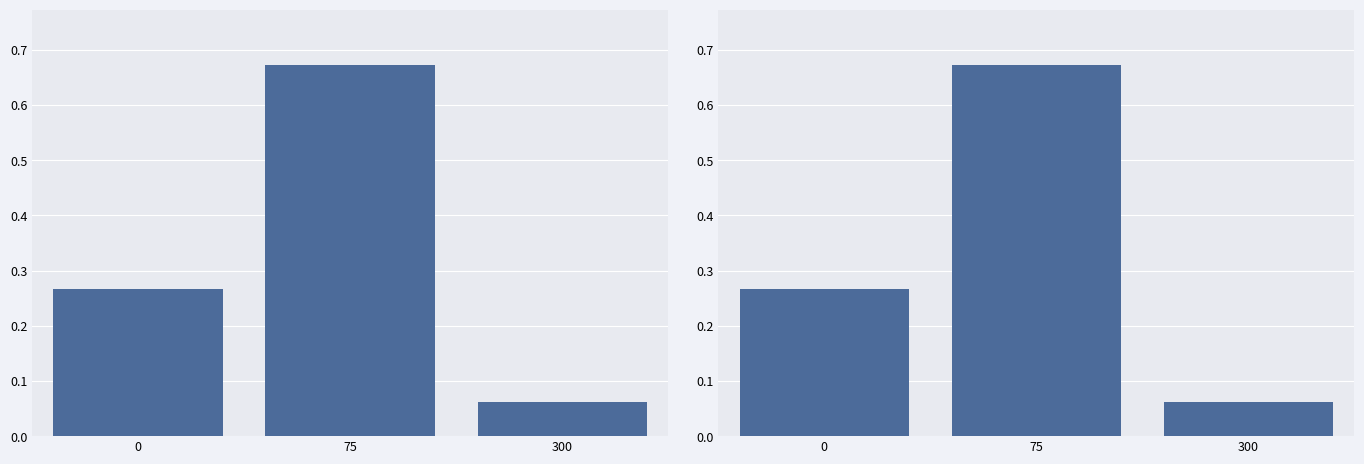

What is the change in value from 0 to 75?

+0.4